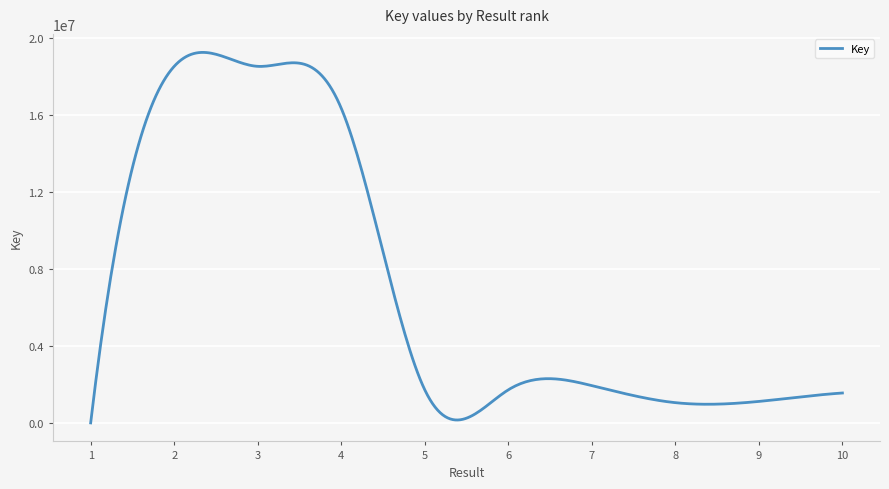

What is the difference between the maximum and minimum values?

19231174.5